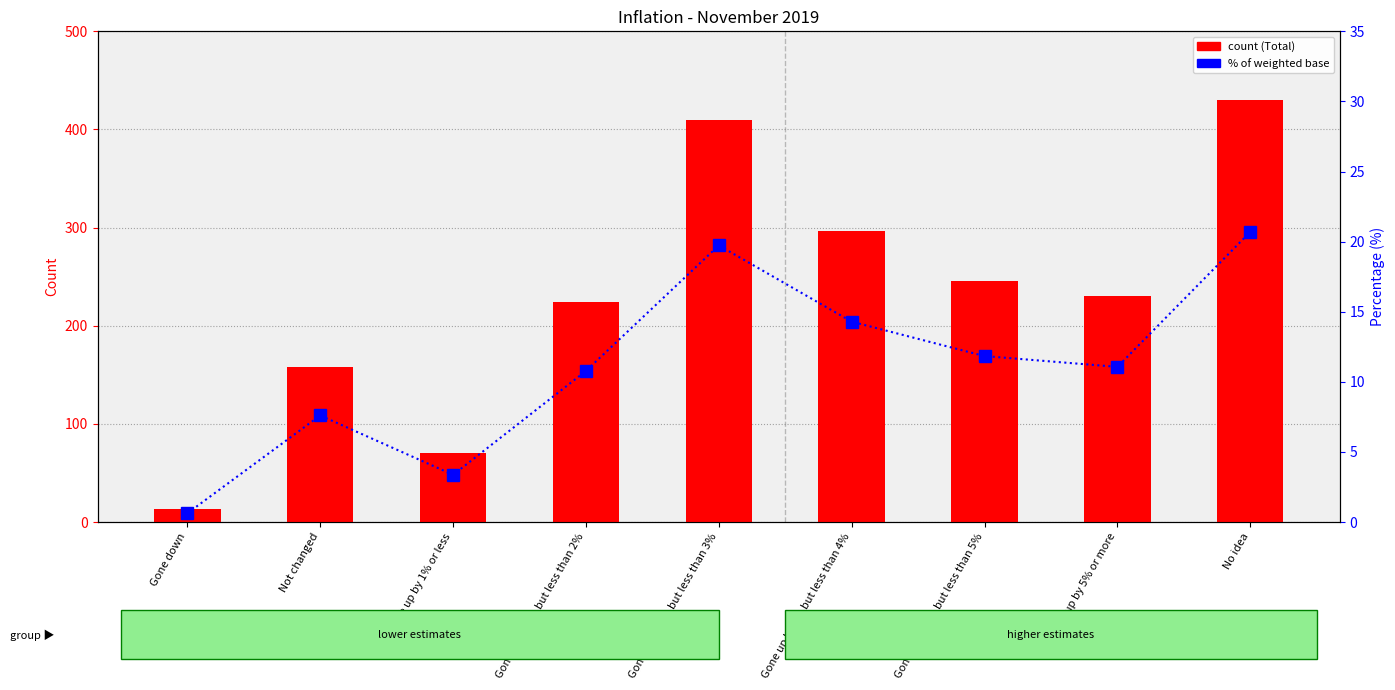

How many data points in Total are less than 230?

4